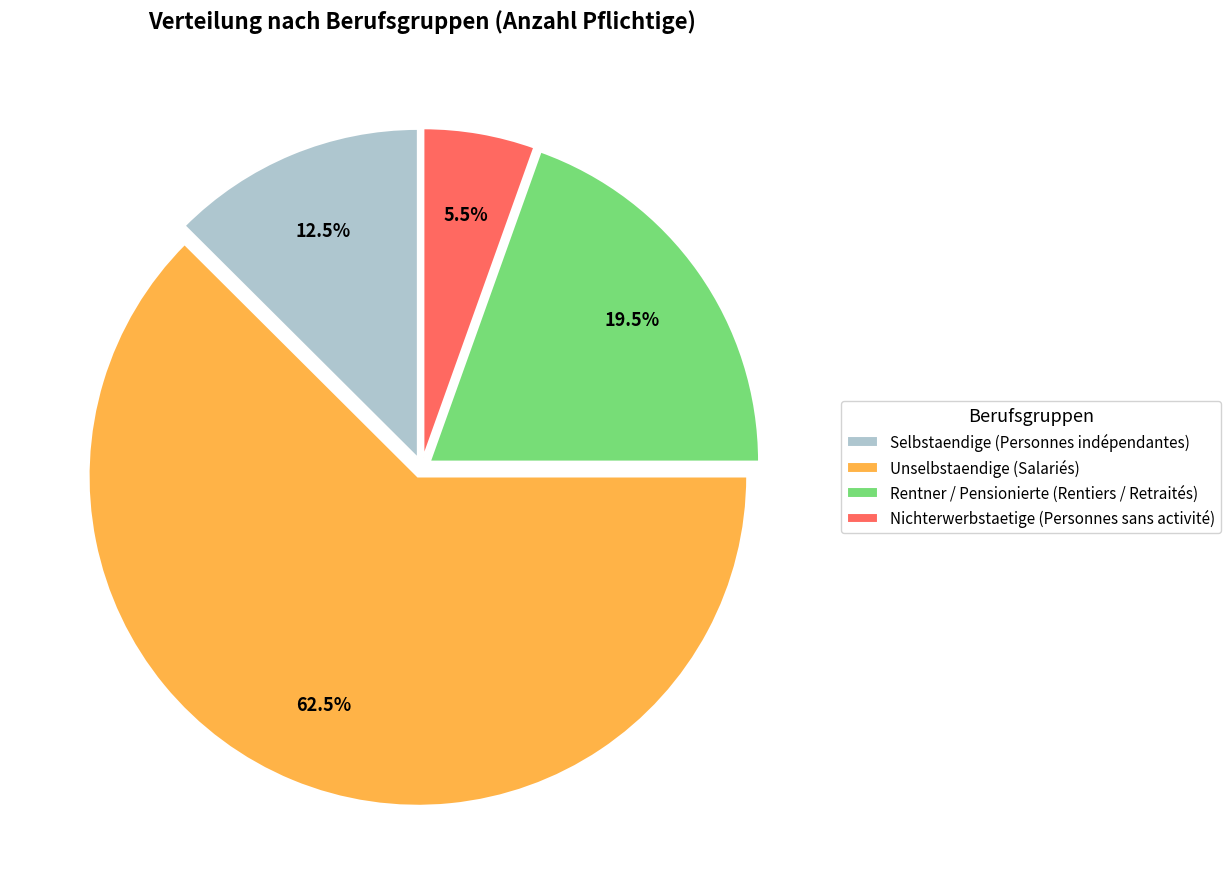

Is there any slice that represents more than half of the pie?

Yes